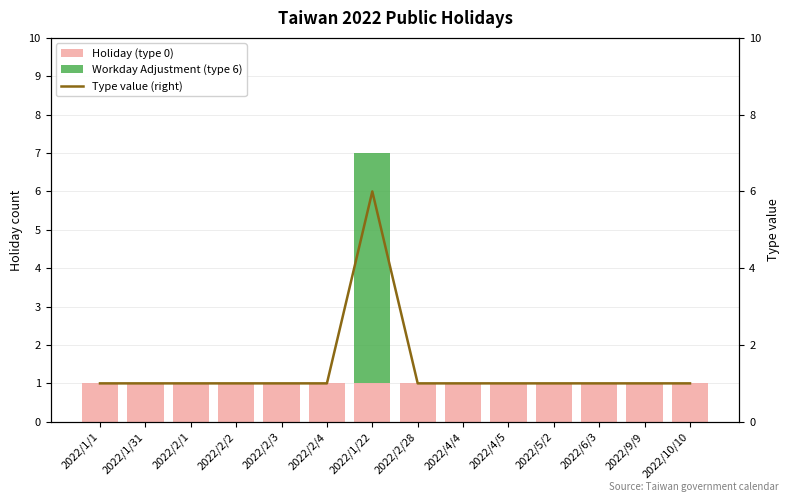

How many data points does each series have?

14